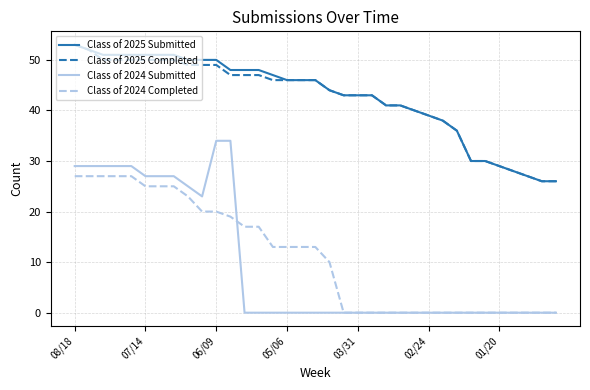

How many values in the Class of 2025 Completed series are below 46?

17